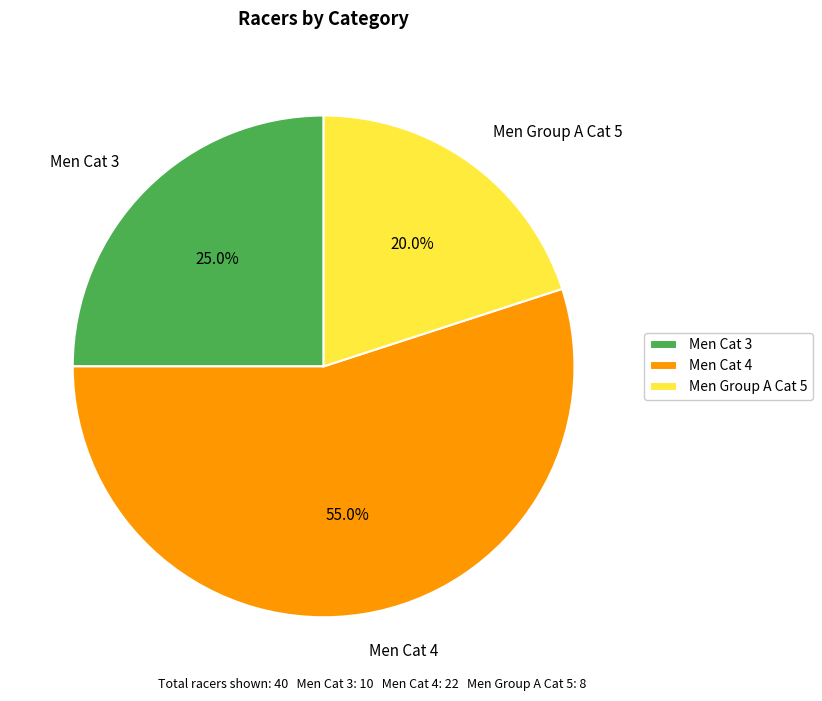

How many segments does this pie chart have?

3